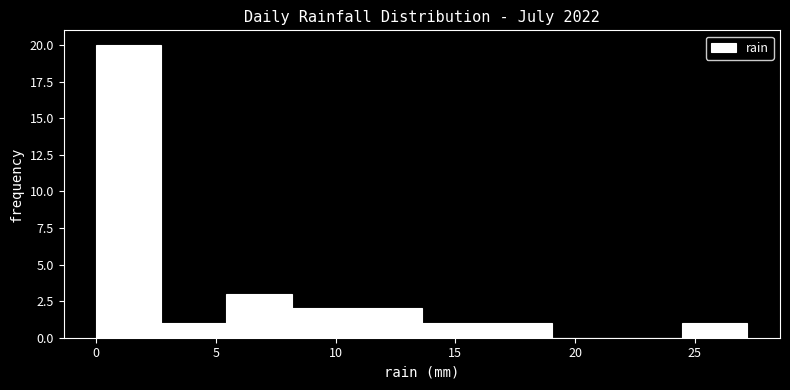

Which range on the x-axis has the tallest bar?

0.0 to 2.5